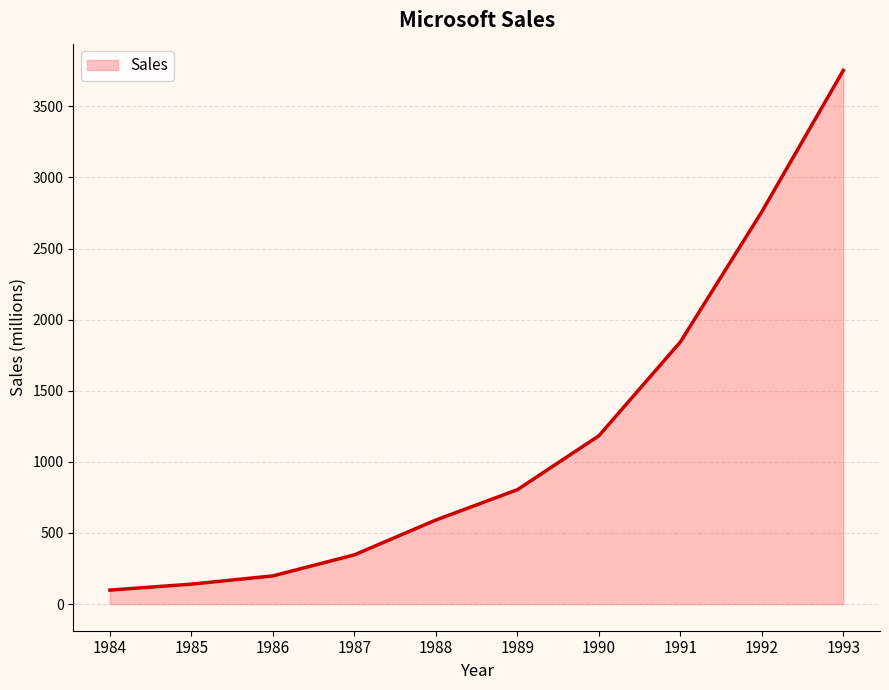

True or false: the data shows 625 at 1991.

False